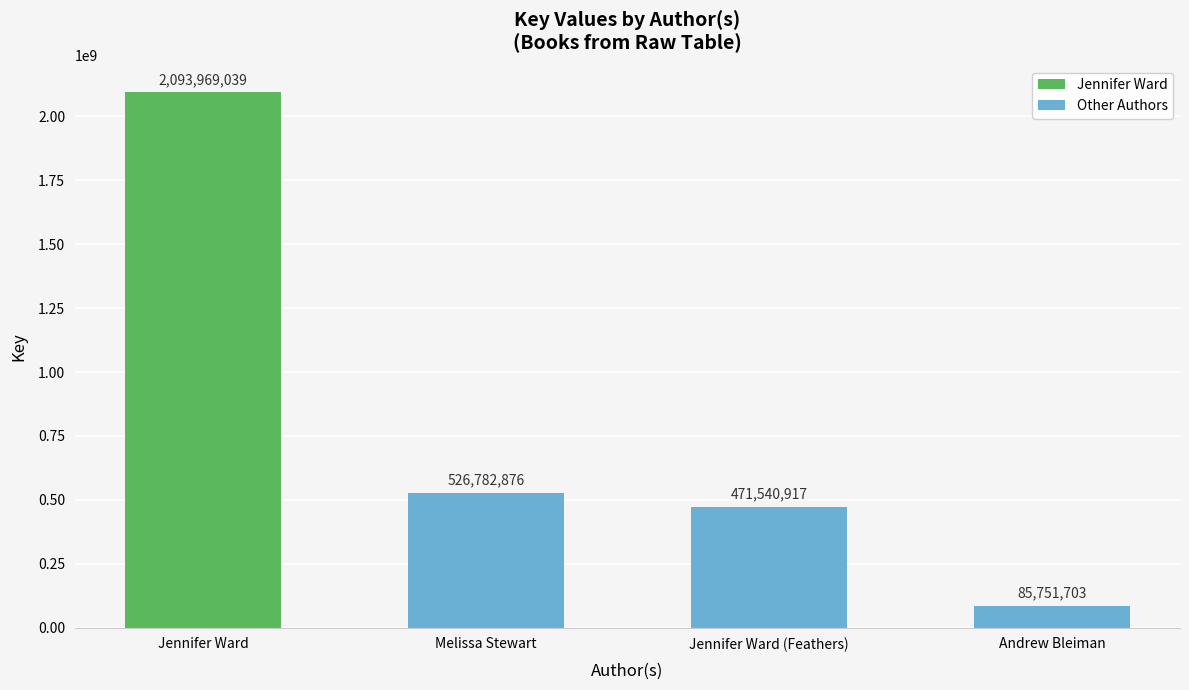

Which category has the lowest value across all series?

Andrew Bleiman